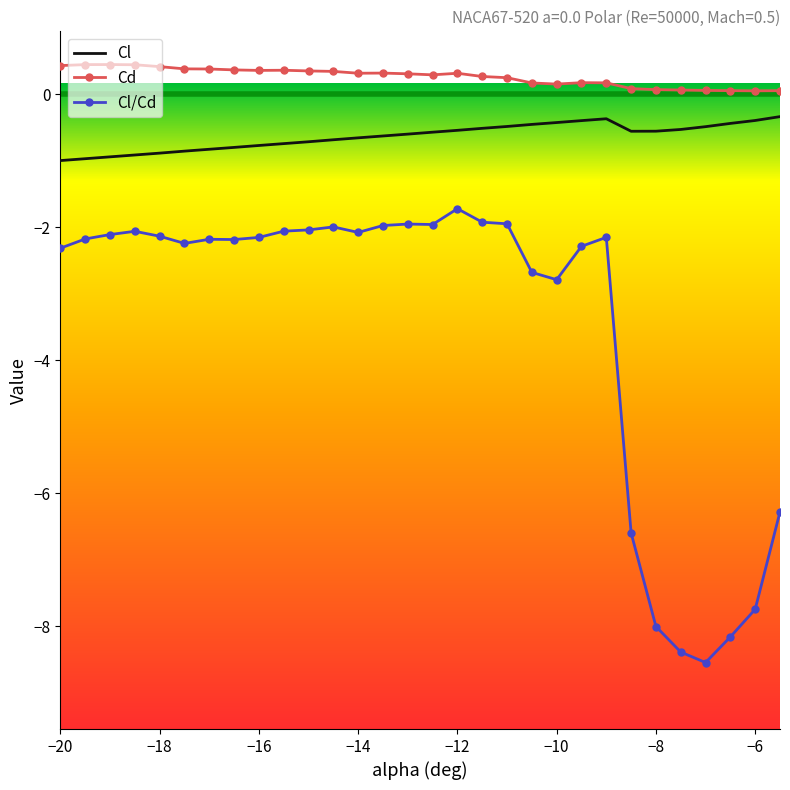

What is the difference between the maximum and second lowest values in the Cd series?

0.4